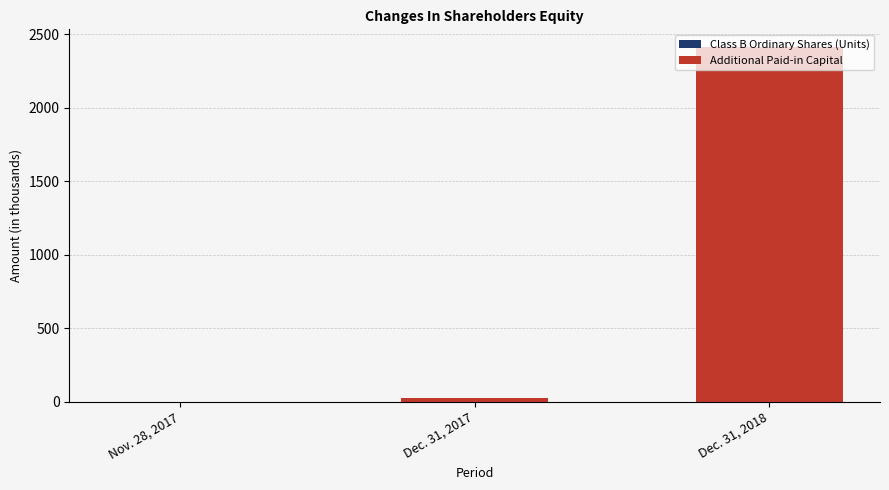

At which category is the sum across all series the highest?

Dec. 31, 2018